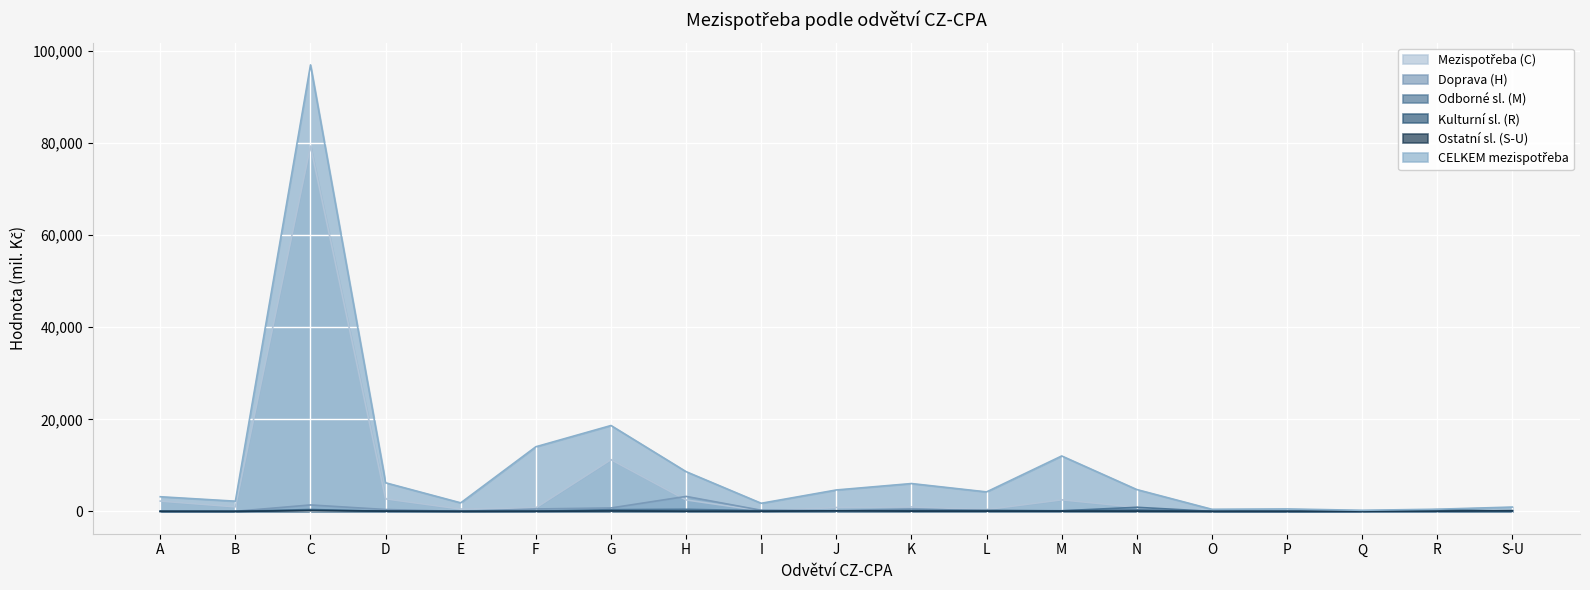

True or false: Kulturní sl. (R) has more than 2 interior local peaks.

True